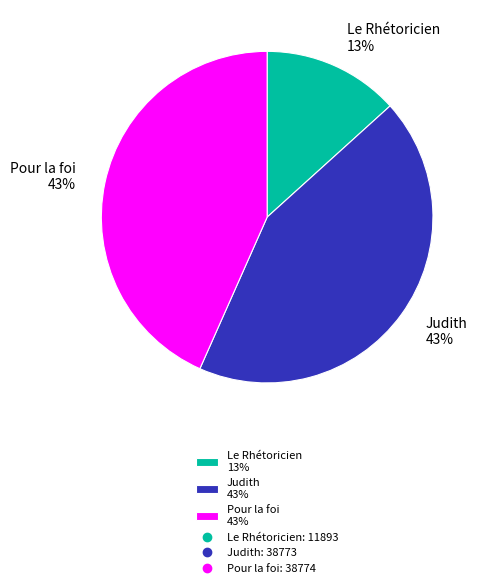

To the nearest percent, what portion does Le Rhétoricien represent?

13%